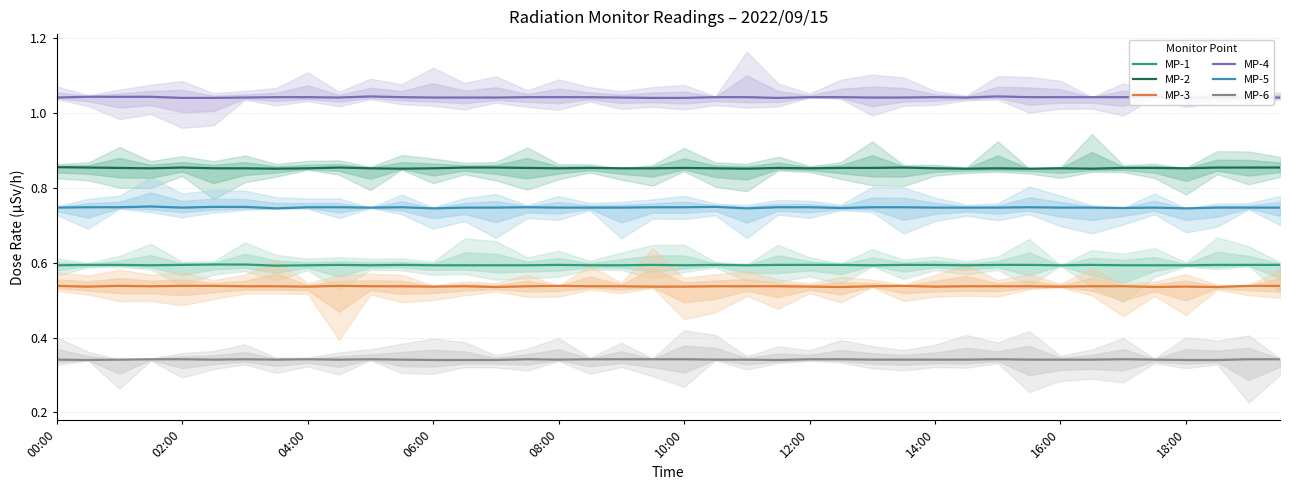

Between 13 and 26, which series saw the biggest shift?

MP-2